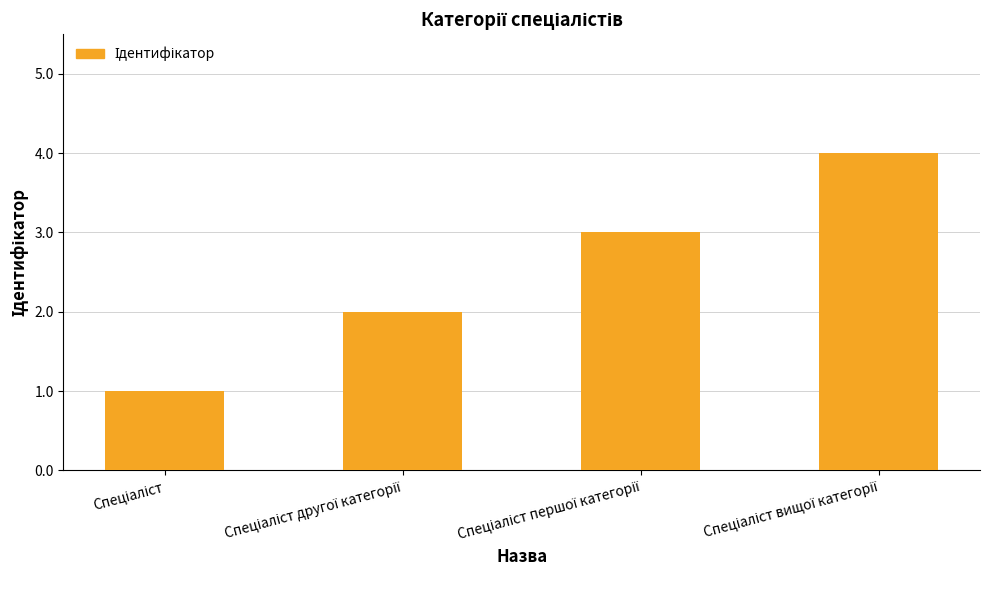

What is the maximum value shown in the chart?

4